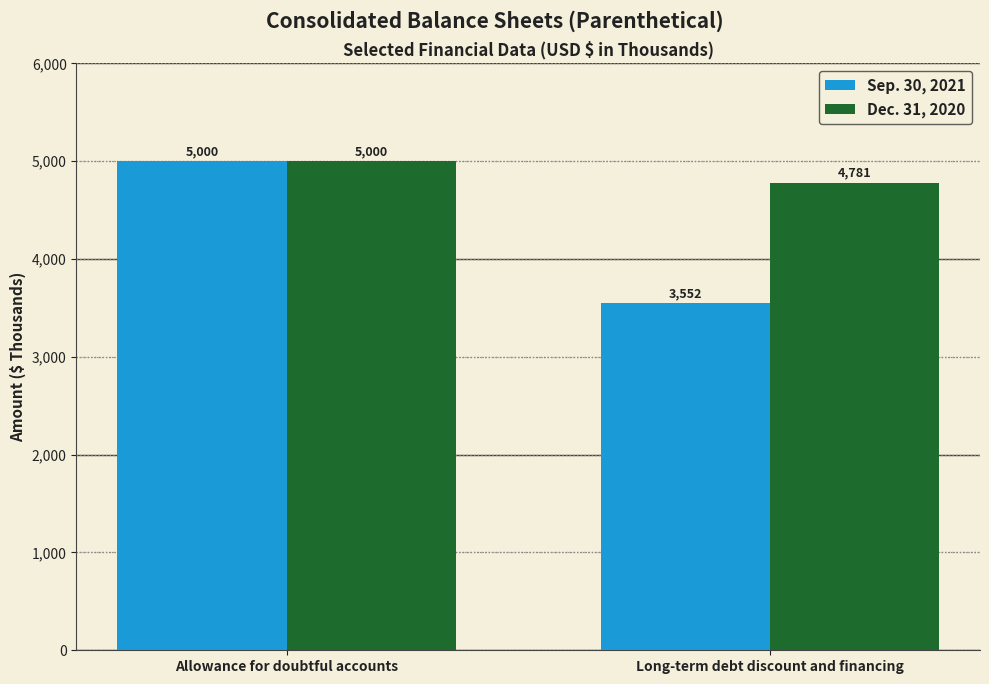

At which category is the sum across all series the highest?

Allowance for doubtful accounts